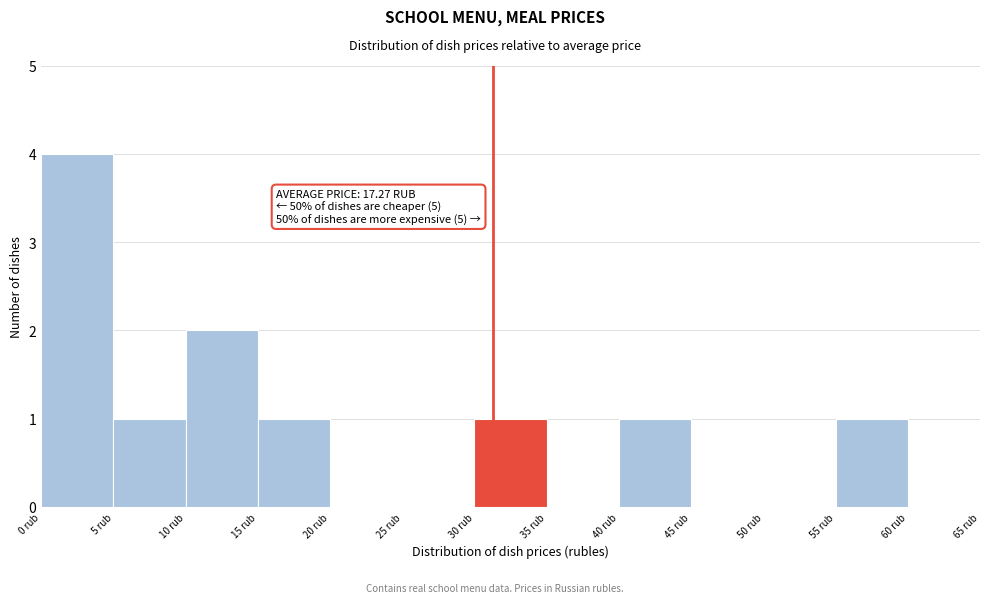

Which range on the x-axis has the tallest bar?

0 to 5